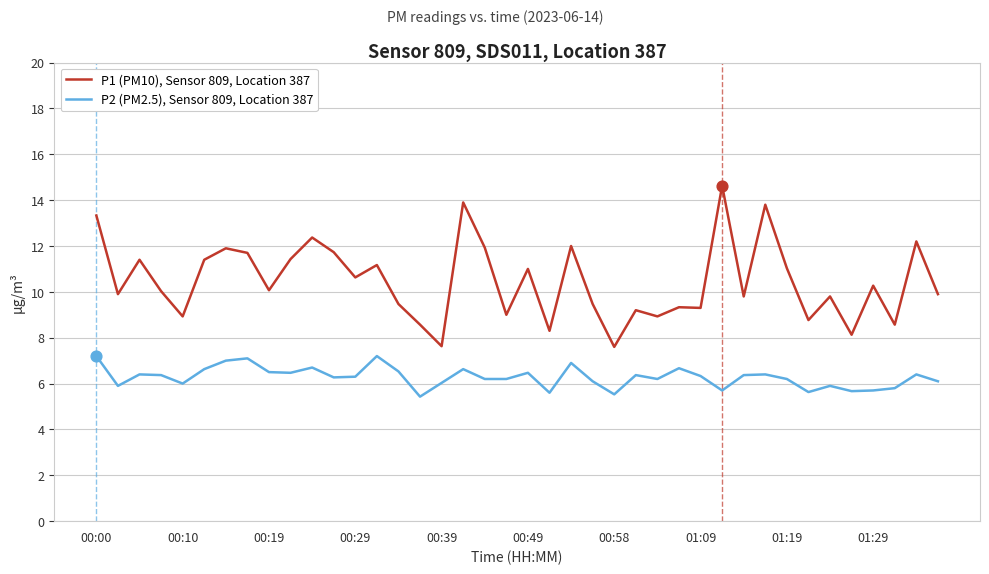

Which series has the largest range (max minus min)?

P1 (PM10), Sensor 809, Location 387